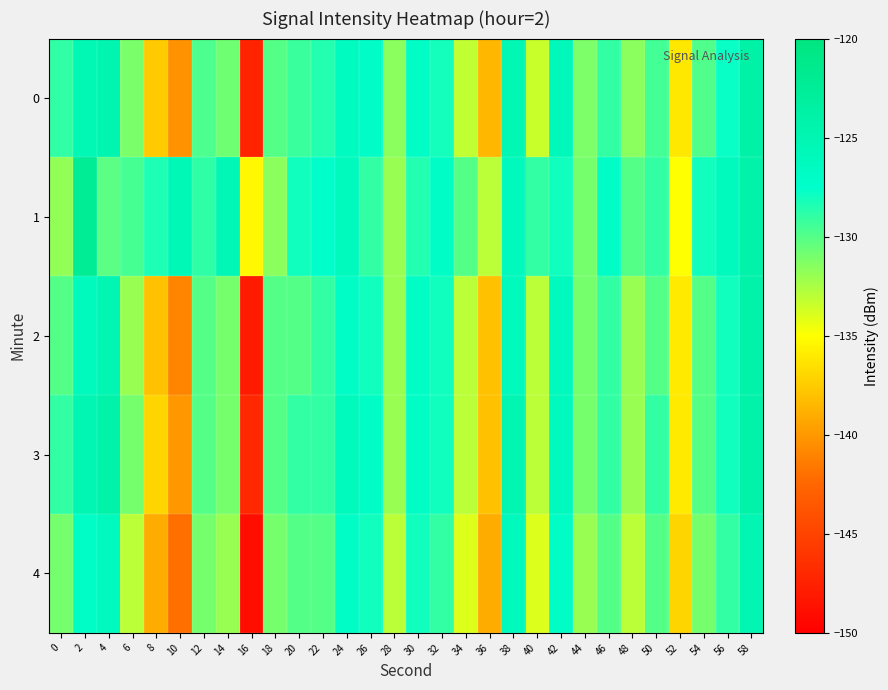

Which series has the largest range (max minus min)?

2